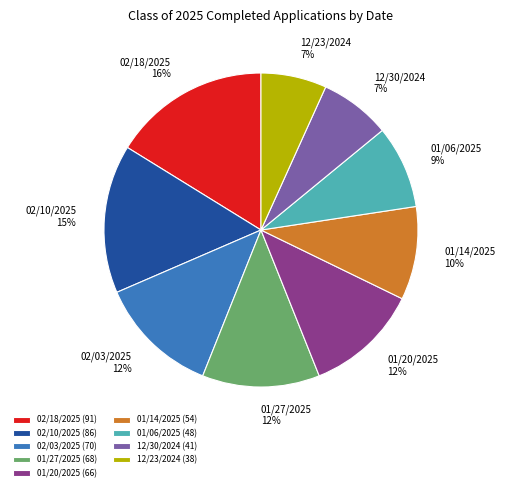

What is the largest slice in the pie chart?

02/18/2025